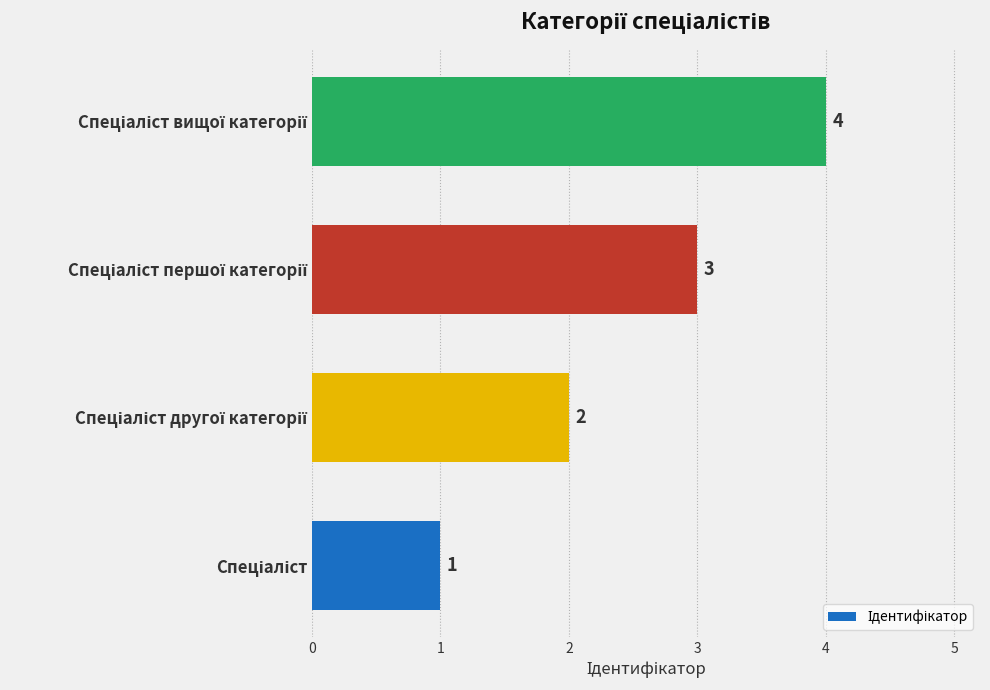

What is the difference between the maximum and minimum values?

3